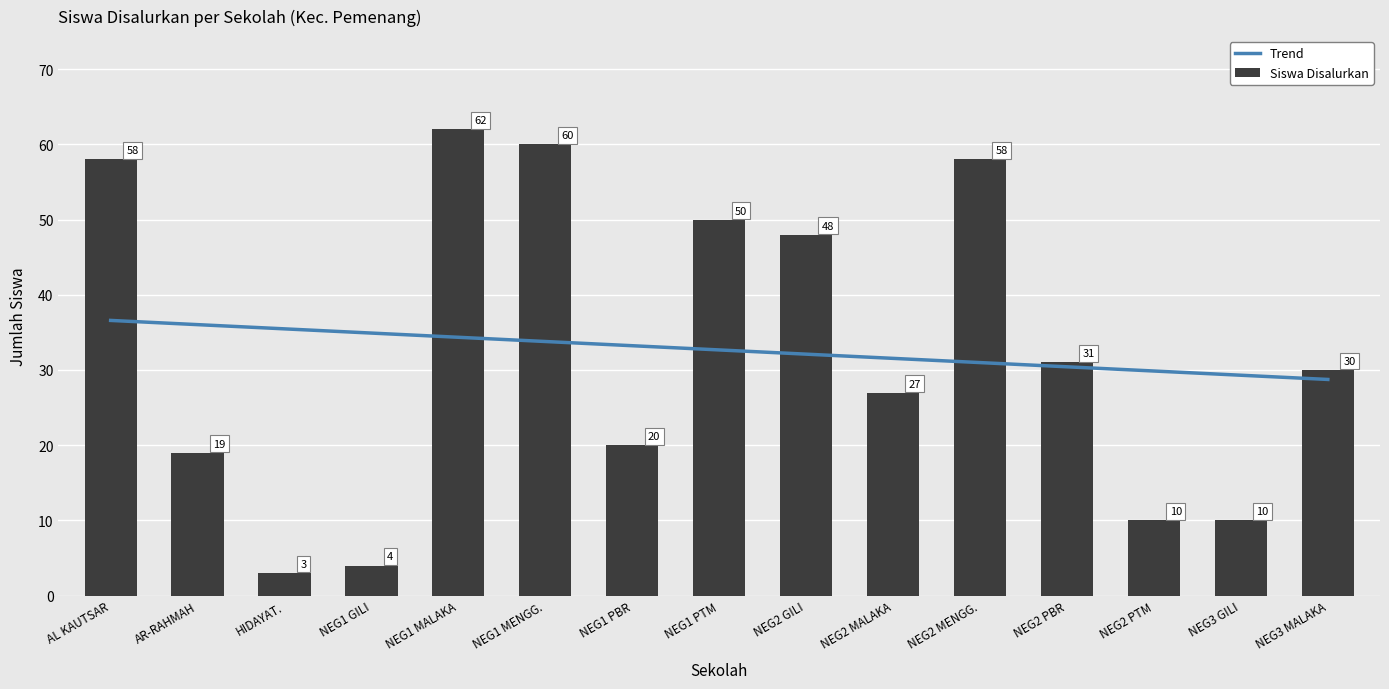

At how many categories does at least one series exceed 25?

15